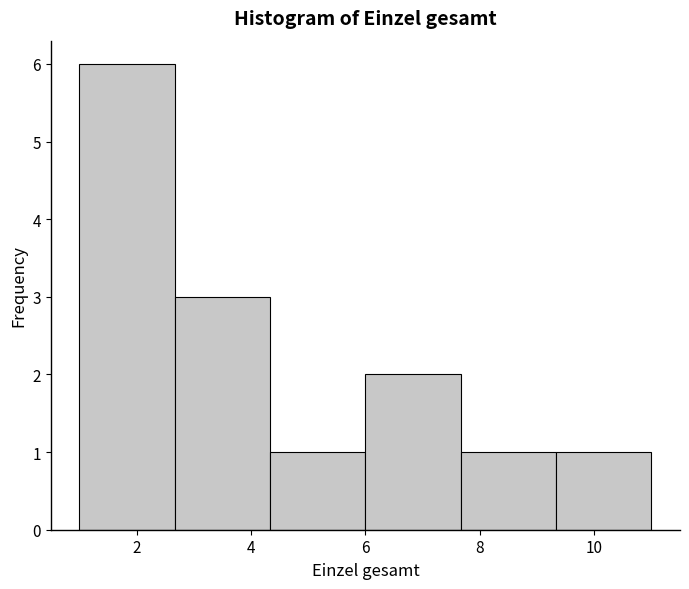

How tall is the bar that spans 4.4 to 6.0 on the x-axis? Neither the bar edges nor the heights are printed on the chart, so give them approximately, as read against the axes.

1